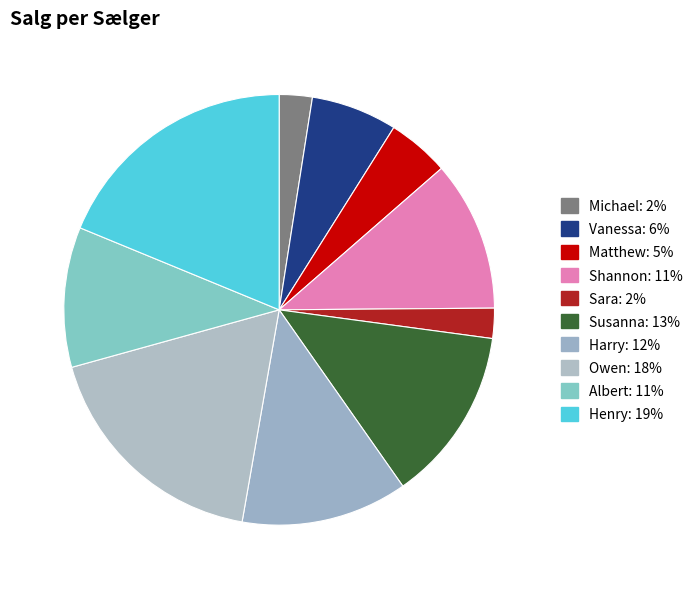

To the nearest percent, what is the difference between the Shannon and Henry slice percentages?

7%